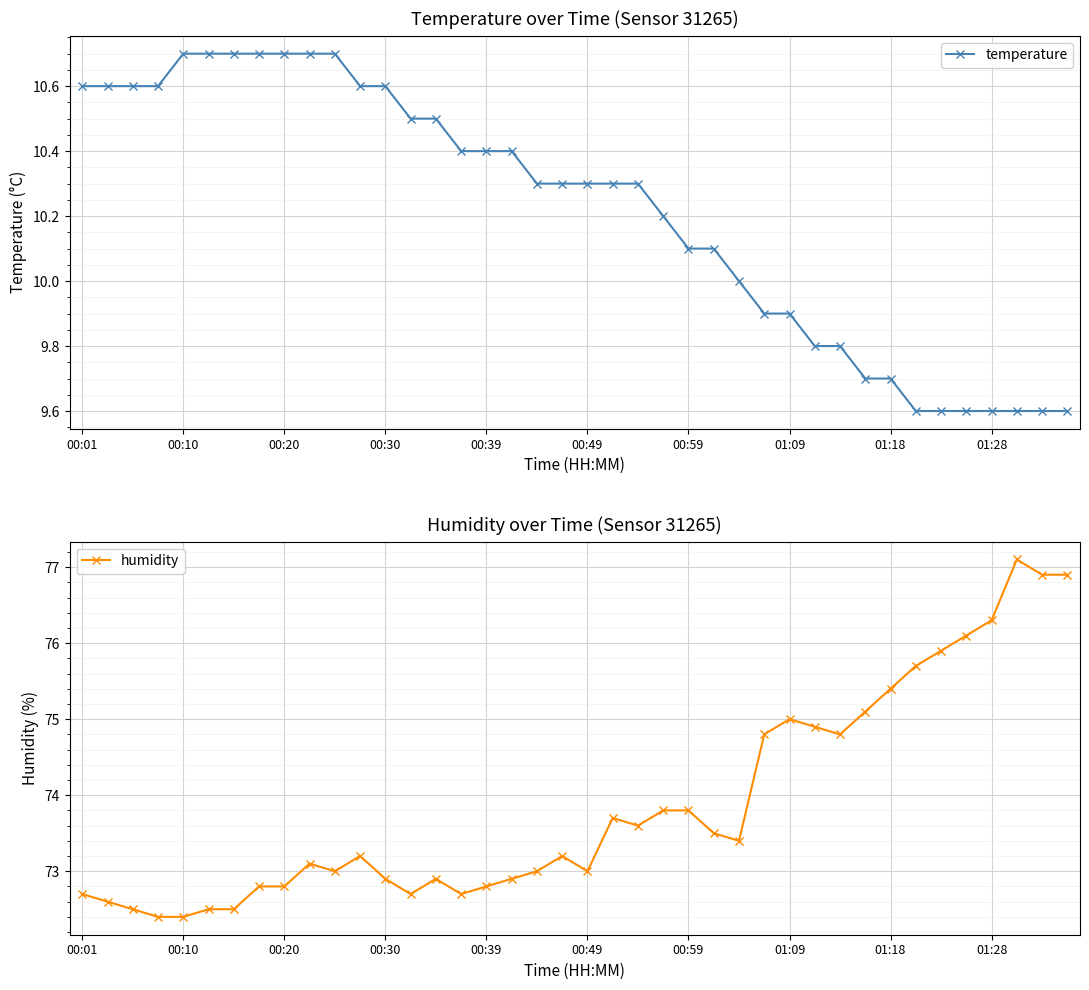

What is the lowest value of the temperature series?

9.6